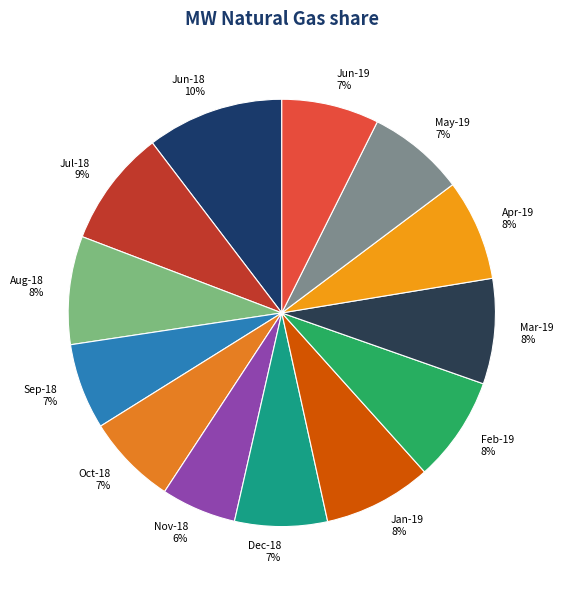

Which slice is the smallest?

Nov-18